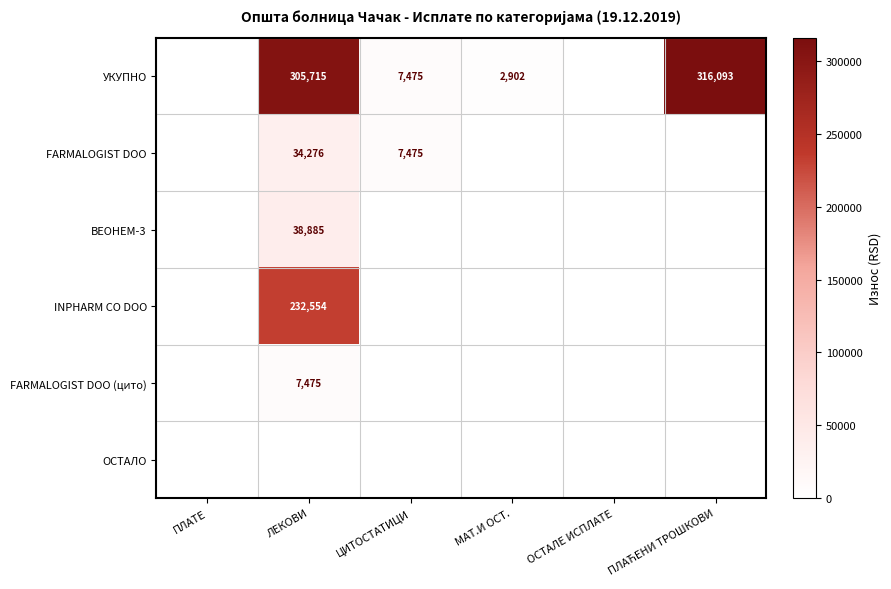

Is it true that INPHARM CO DOO equals 357935 at ЛЕКОВИ?

False